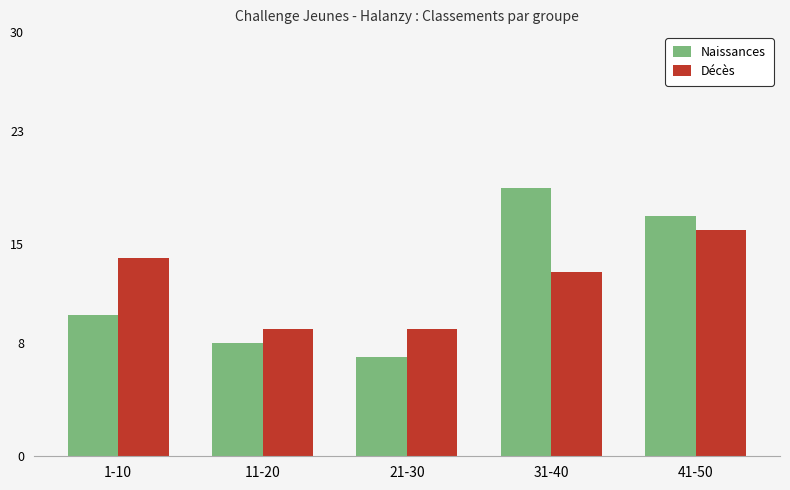

What is the total value across all series at 11-20?

17